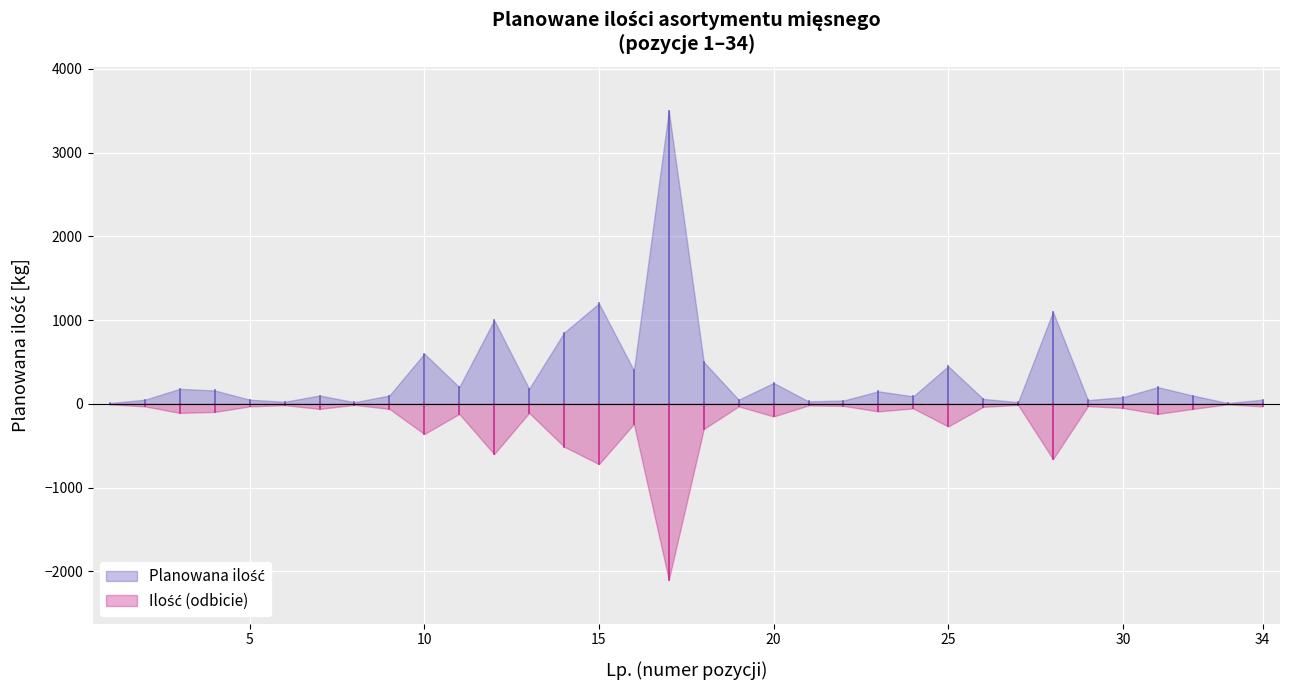

What is the smallest value displayed?

-2100